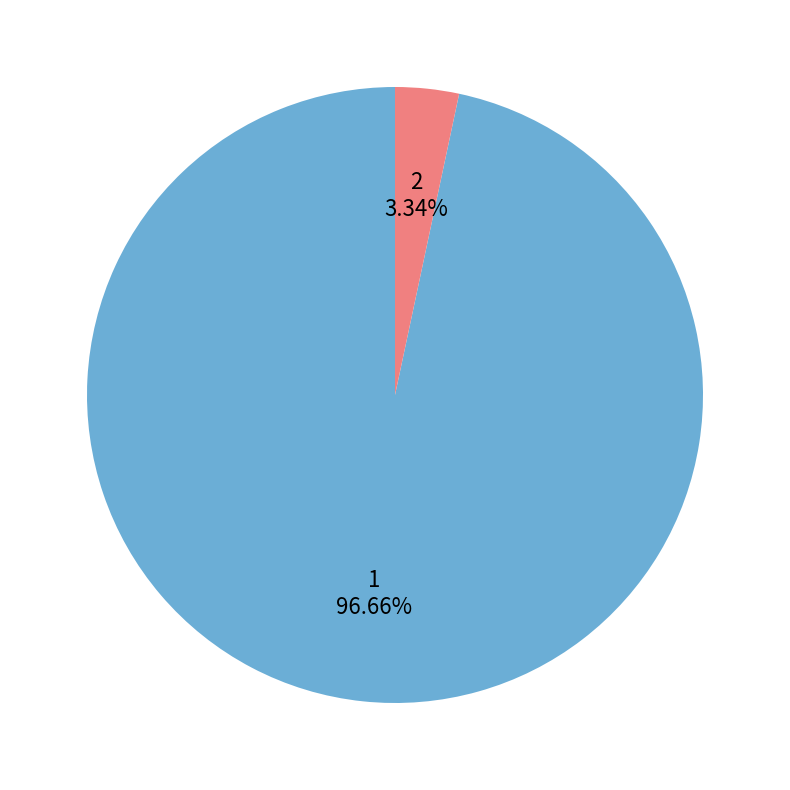

How many segments does this pie chart have?

2